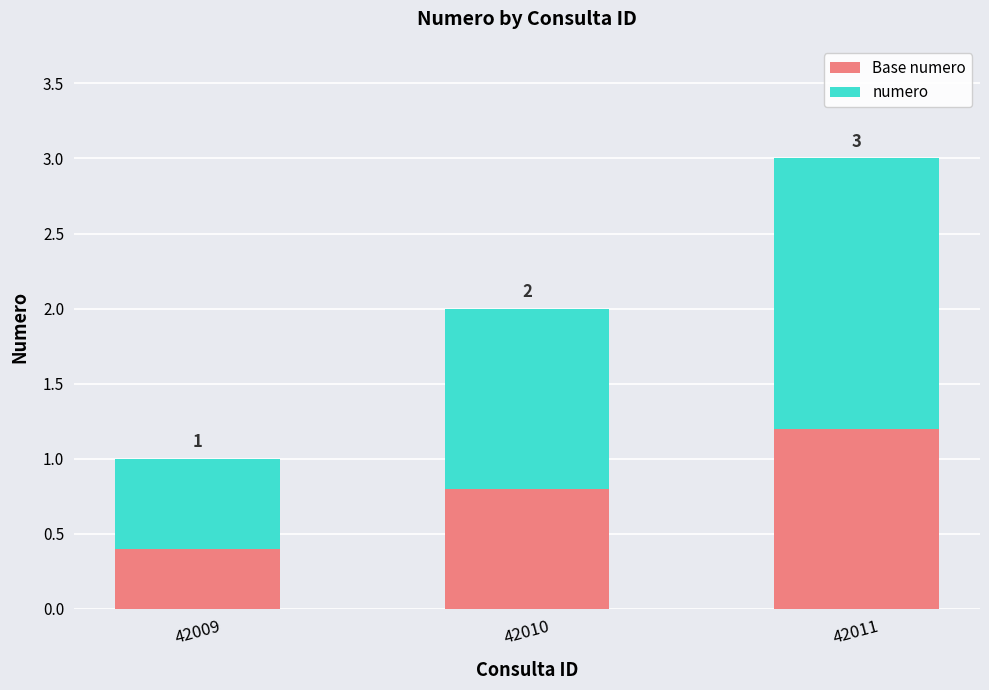

List the series in order of their overall mean, highest first.

numero, Base numero